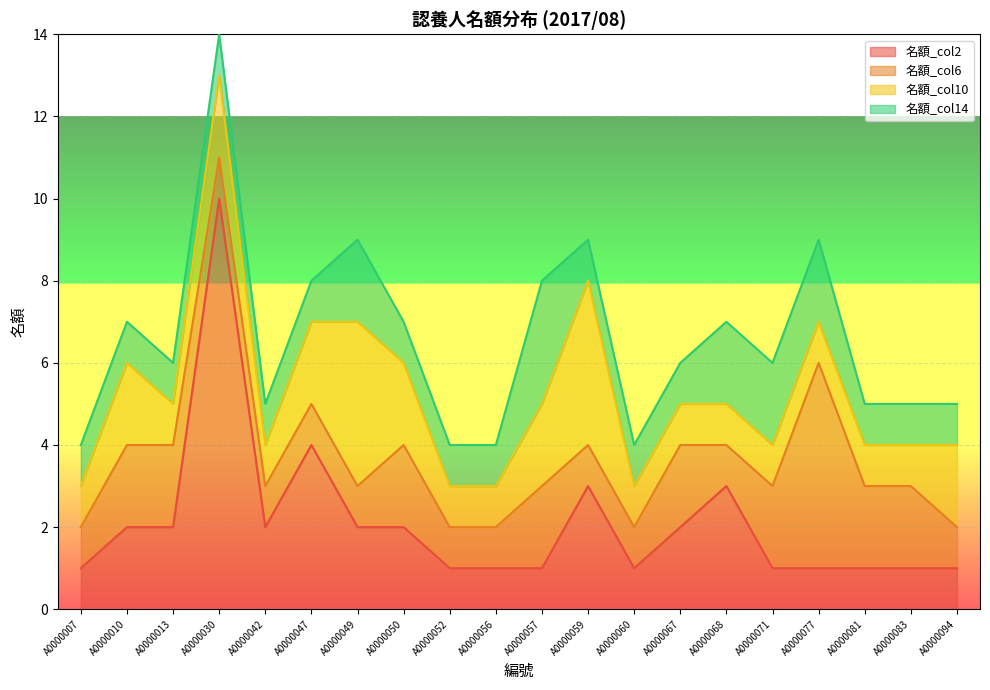

At which label is 名額_col2 closest to 5?

A0000047